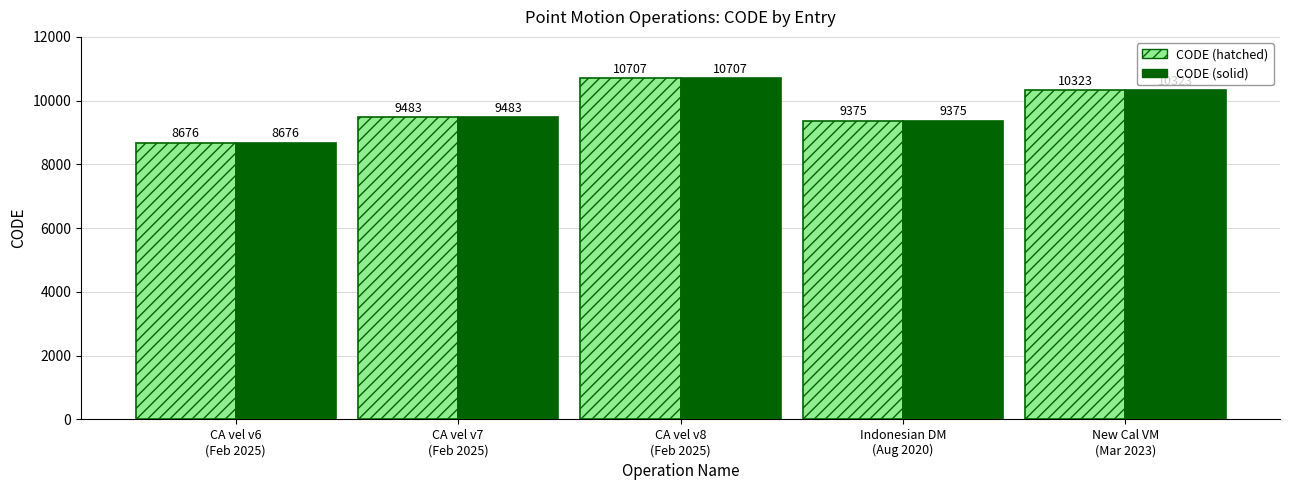

What is the approximate value of CODE (hatched) at New Cal VM
(Mar 2023), to the nearest 50?

10300